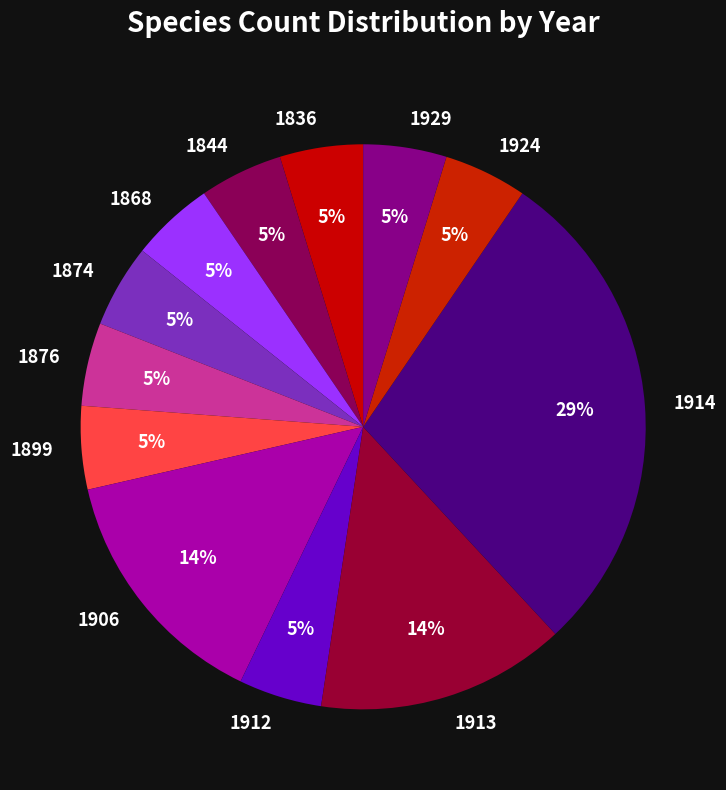

How many segments does this pie chart have?

12